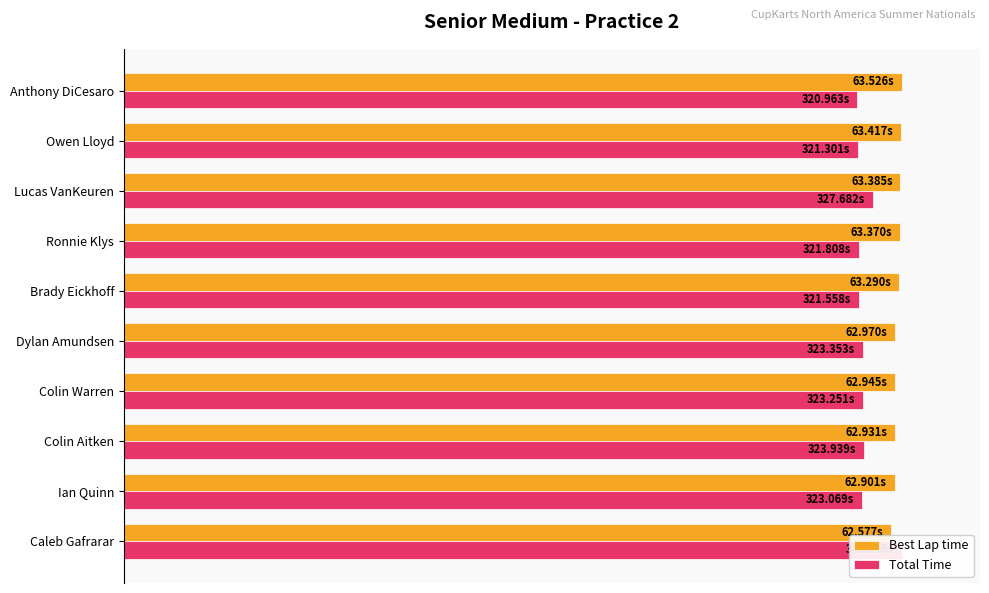

Reading left to right, transcribe all the data shown in this chart.

Best Lap time: 98.5	99.0	99.1	99.1	99.1	99.6	99.8	99.8	99.8	100.0
Total Time: 100.0	94.9	95.1	94.9	94.9	94.4	94.5	96.2	94.3	94.2